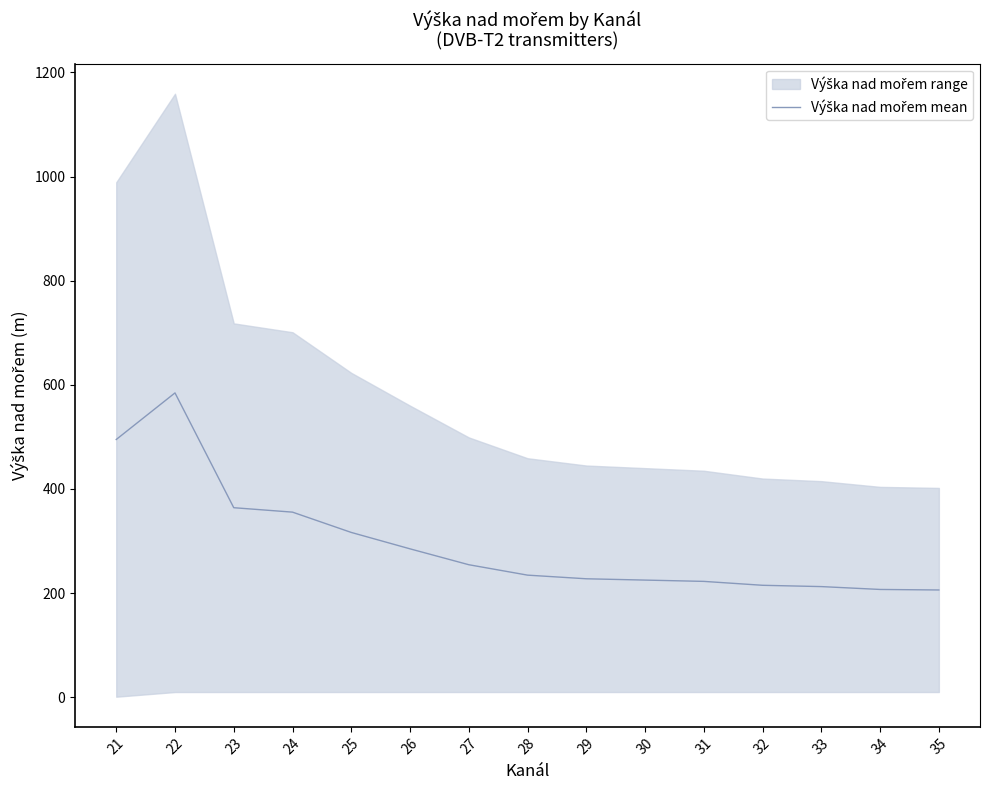

The chart shows a value of 215.0 at 32. True or false?

True